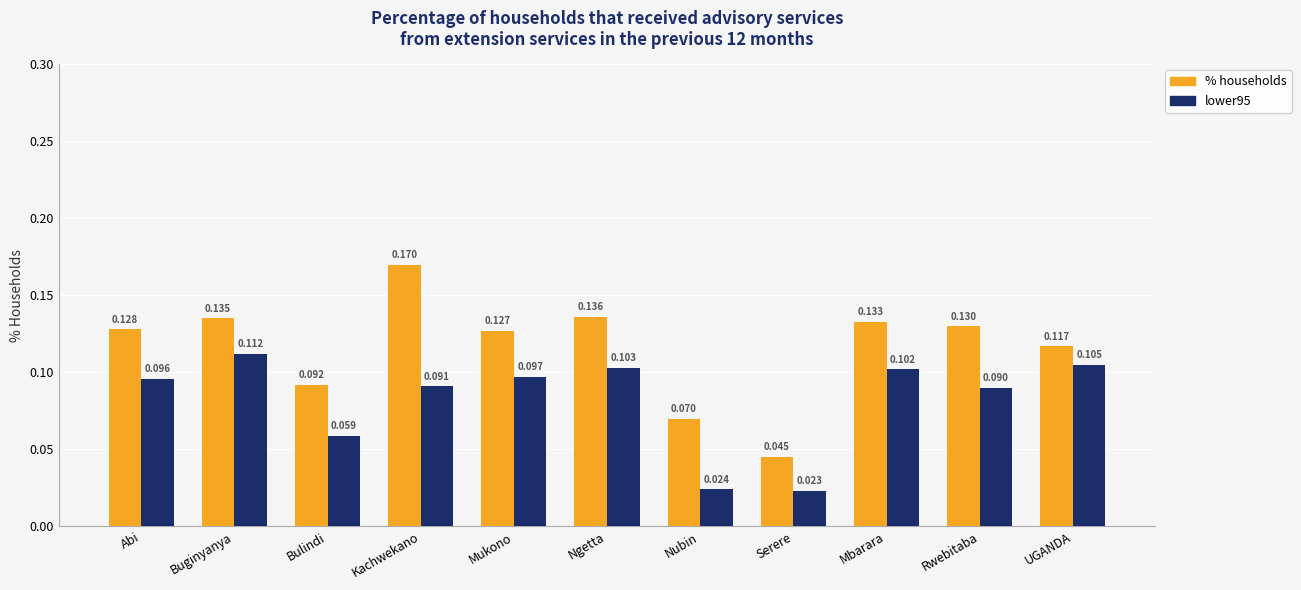

What position from the right is Buginyanya?

10